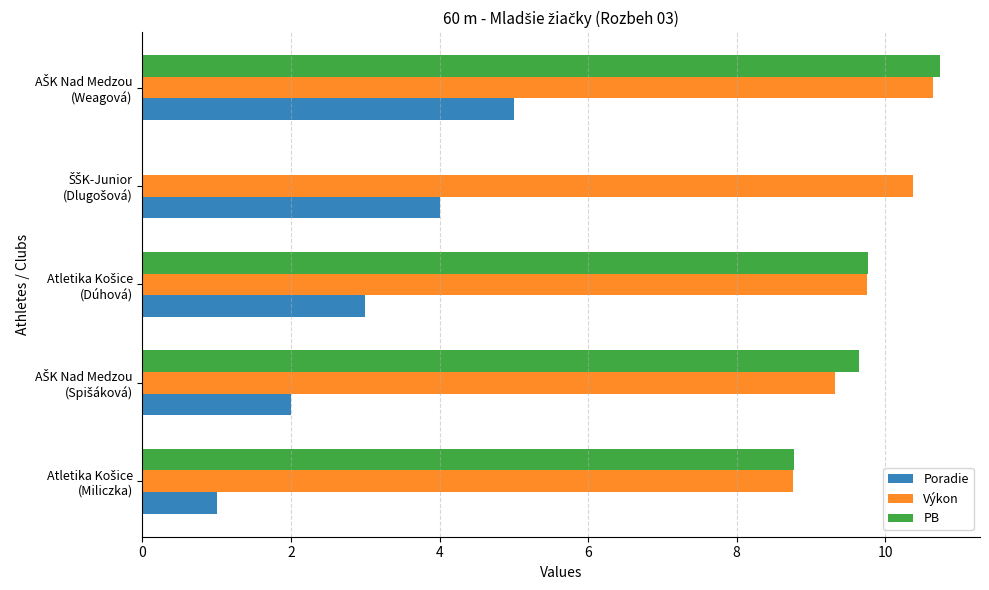

What is the highest value of the Výkon series?

10.6